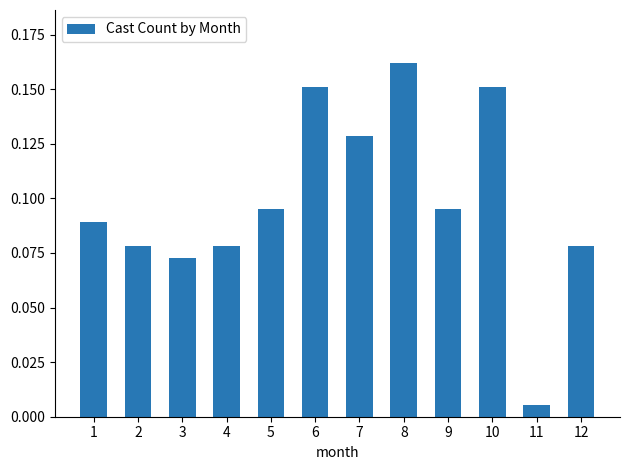

Which category has the lowest value across all series?

11